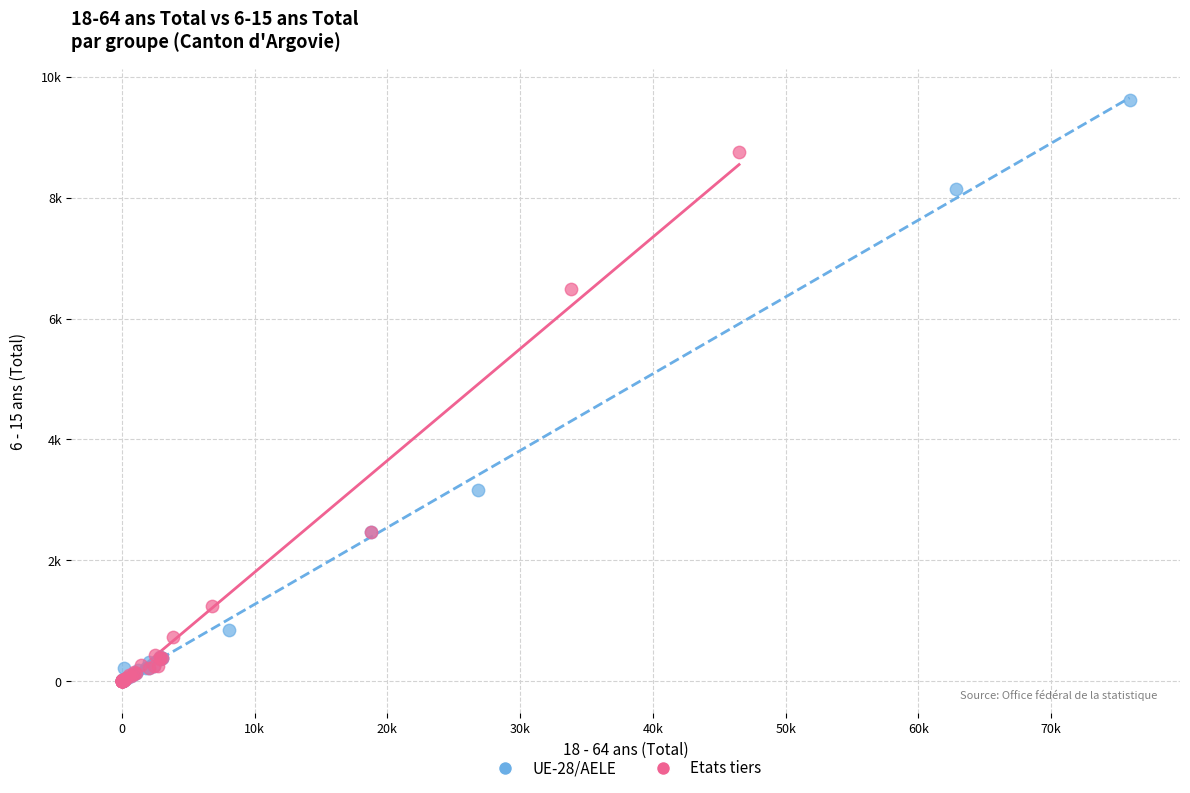

Which series contains the highest Y value?

UE-28/AELE